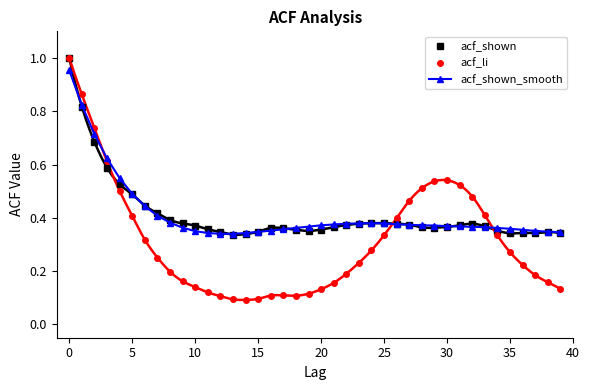

At how many categories does at least one series exceed 0?

40